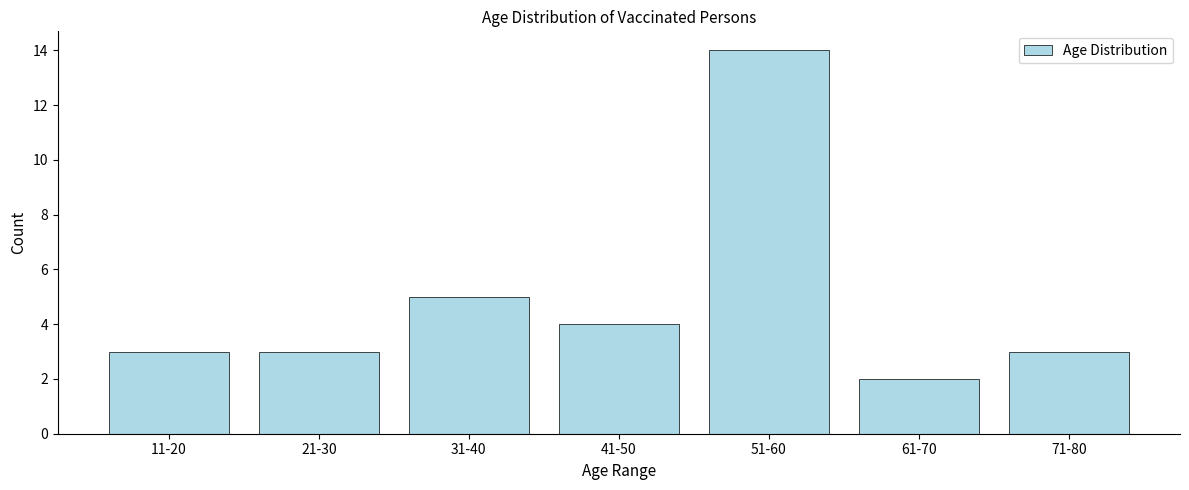

Reading left to right, extract all data points from this chart.

3	3	5	4	14	2	3